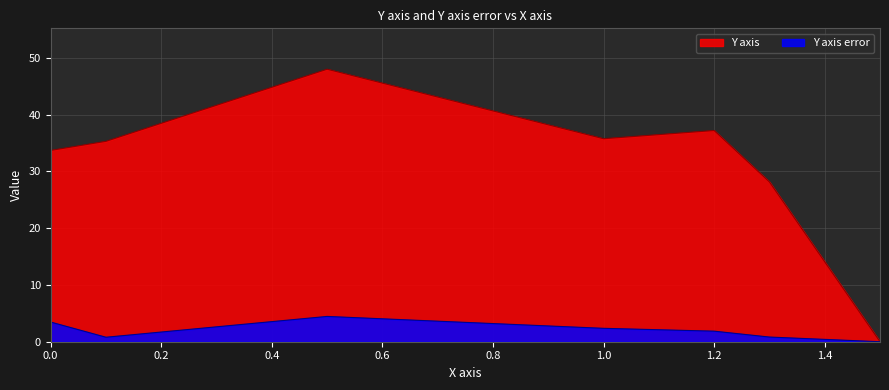

What are all the series names shown in the legend?

Y axis, Y axis error